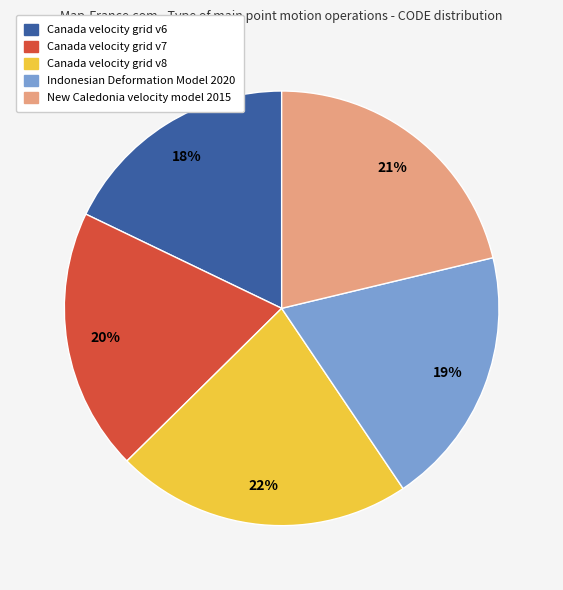

What percentage is the Canada velocity grid v8 slice, to the nearest percent?

22%